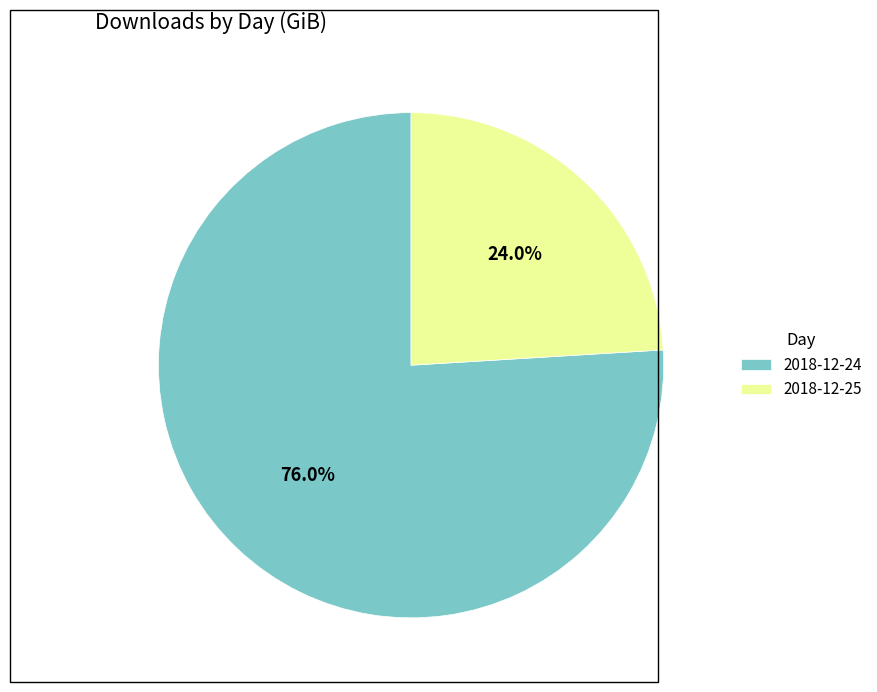

Which category has the smallest portion of the pie?

2018-12-25